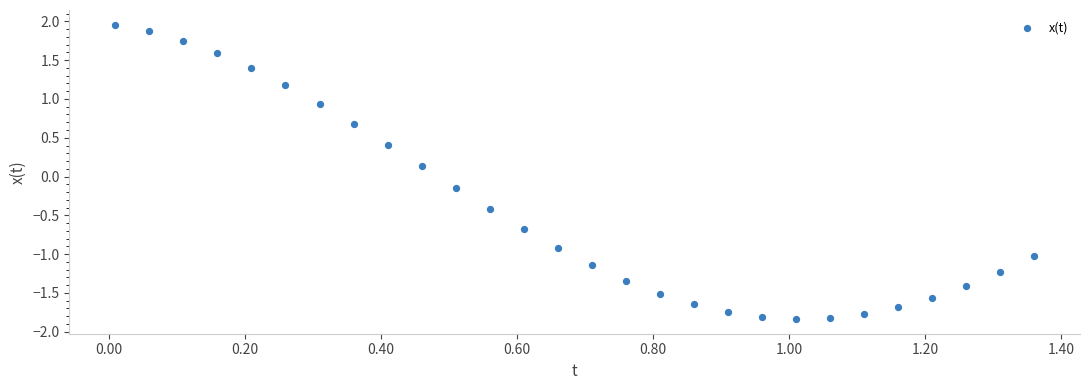

What is the range of Y values (max minus min)?

3.8